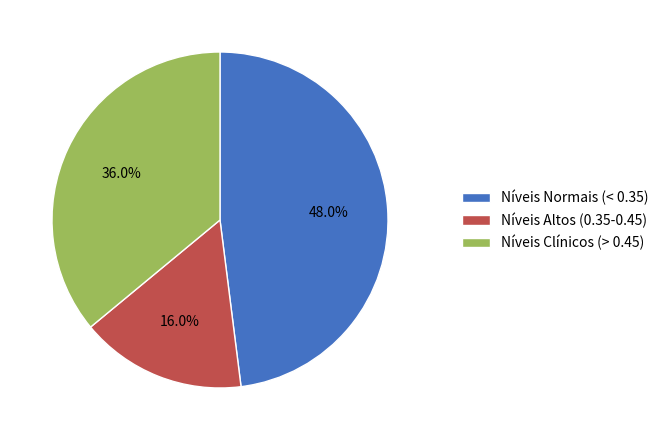

Rank the categories by value from lowest to highest.

Níveis Altos (0.35-0.45), Níveis Clínicos (> 0.45), Níveis Normais (< 0.35)